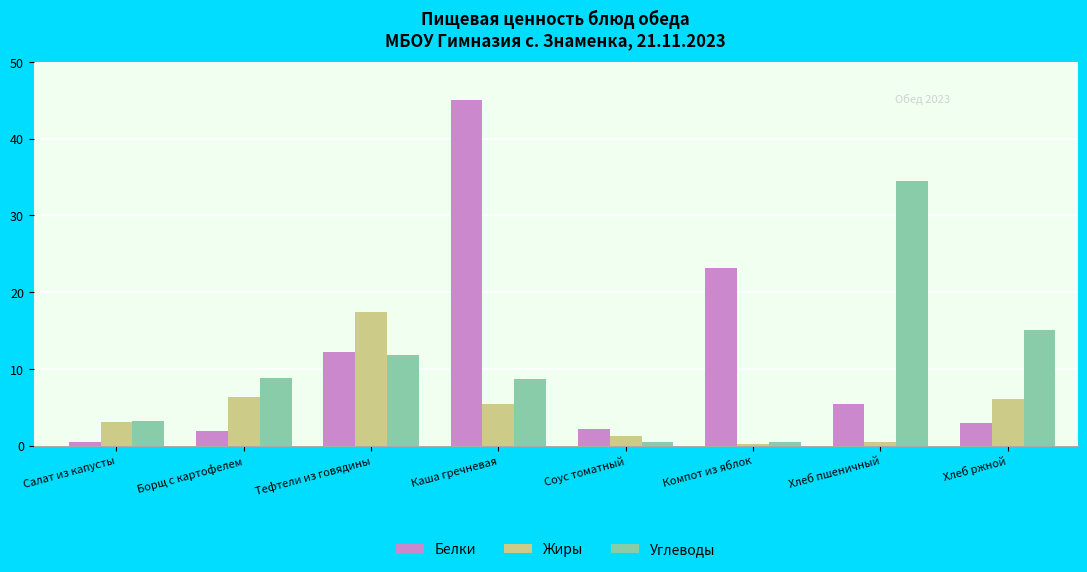

How many bars are there in each group?

3